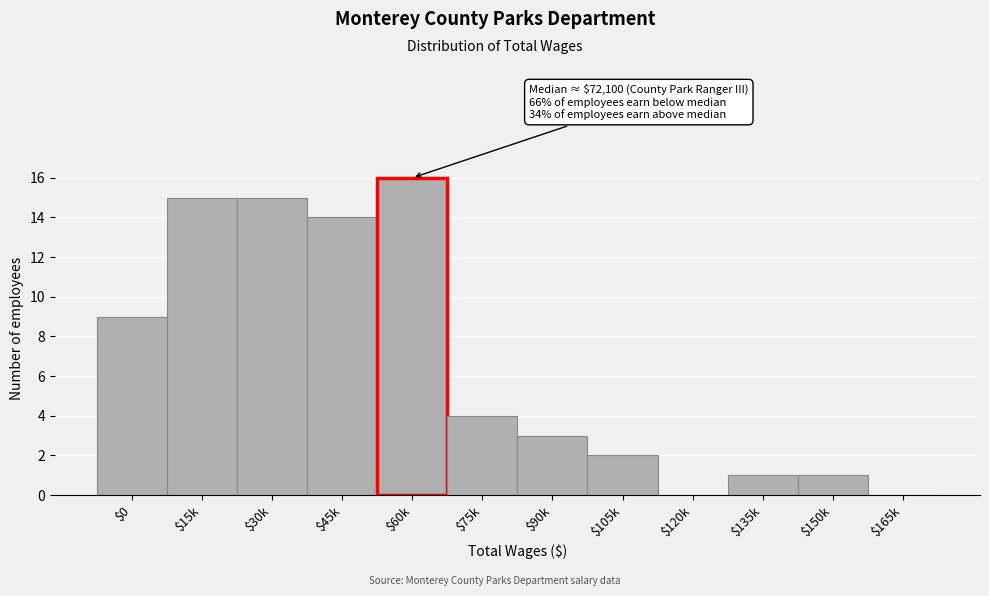

The value at $105k is 2. True or false?

True